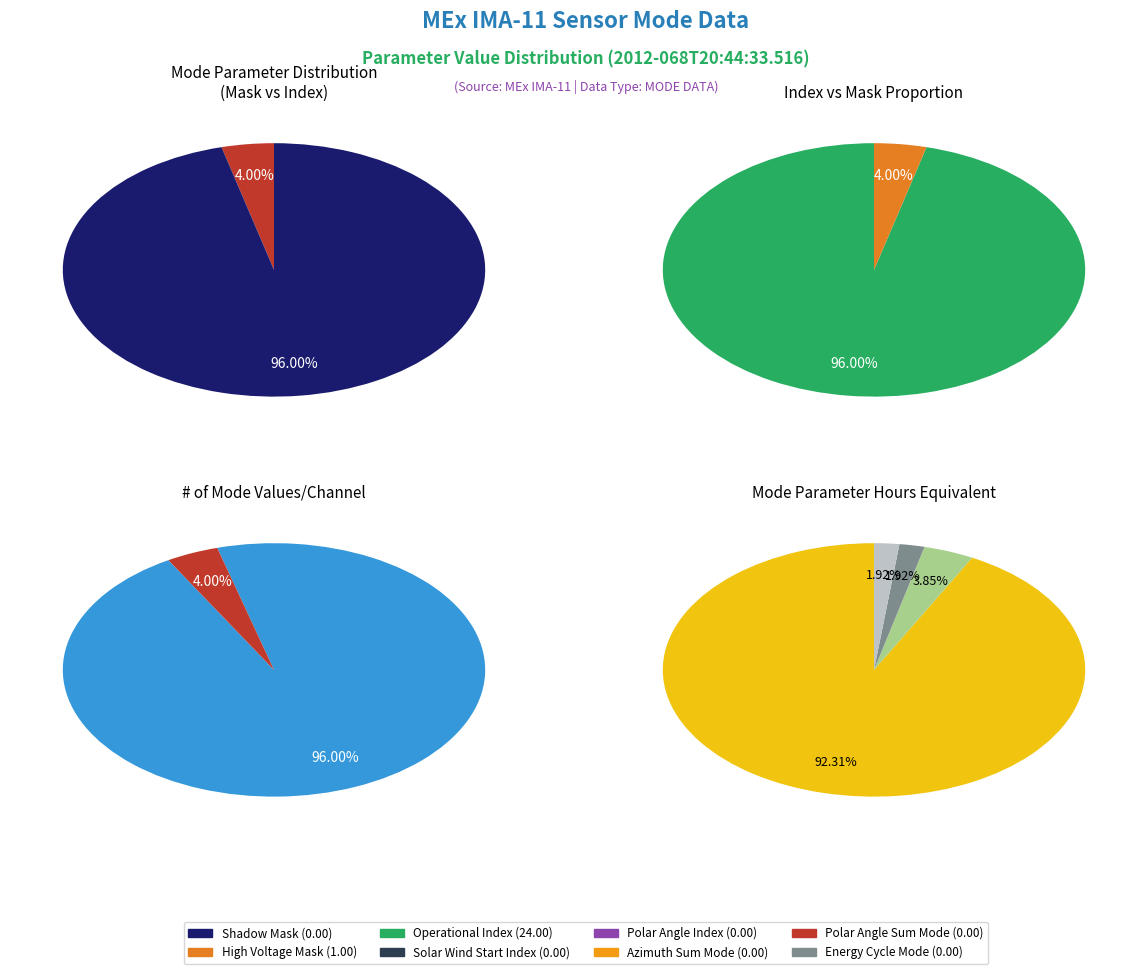

Which slice represents more than half of the pie?

Operational Index